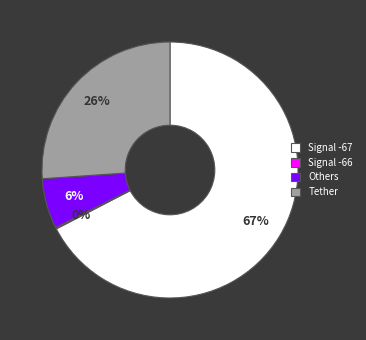

Is the sum of Tether and Signal -67 greater than half?

Yes